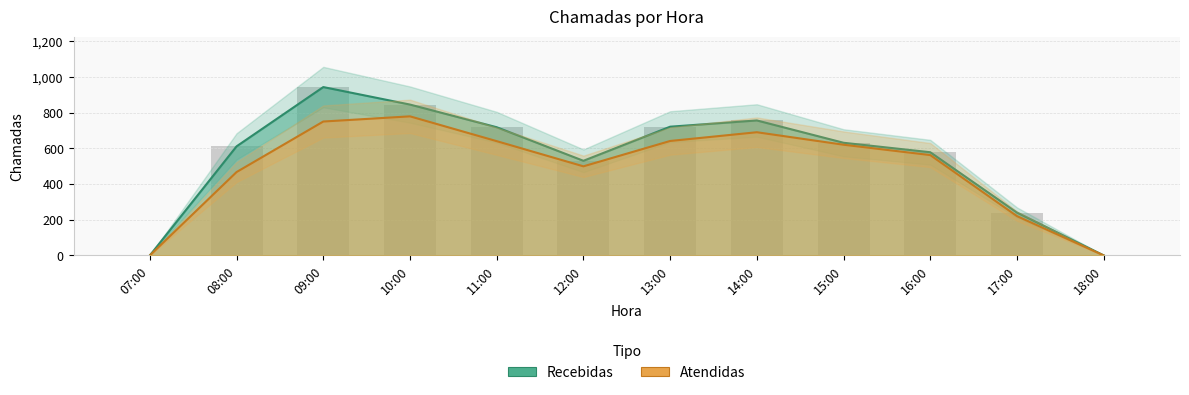

Between 08:00 and 12:00, which series saw the biggest shift?

Recebidas